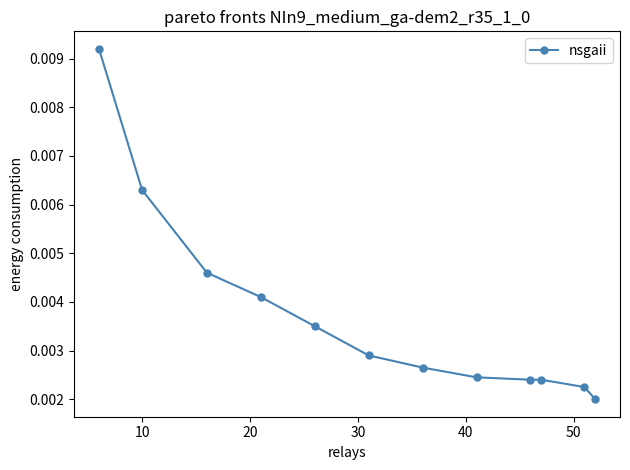

True or false: the data has more than 2 interior local peaks.

False